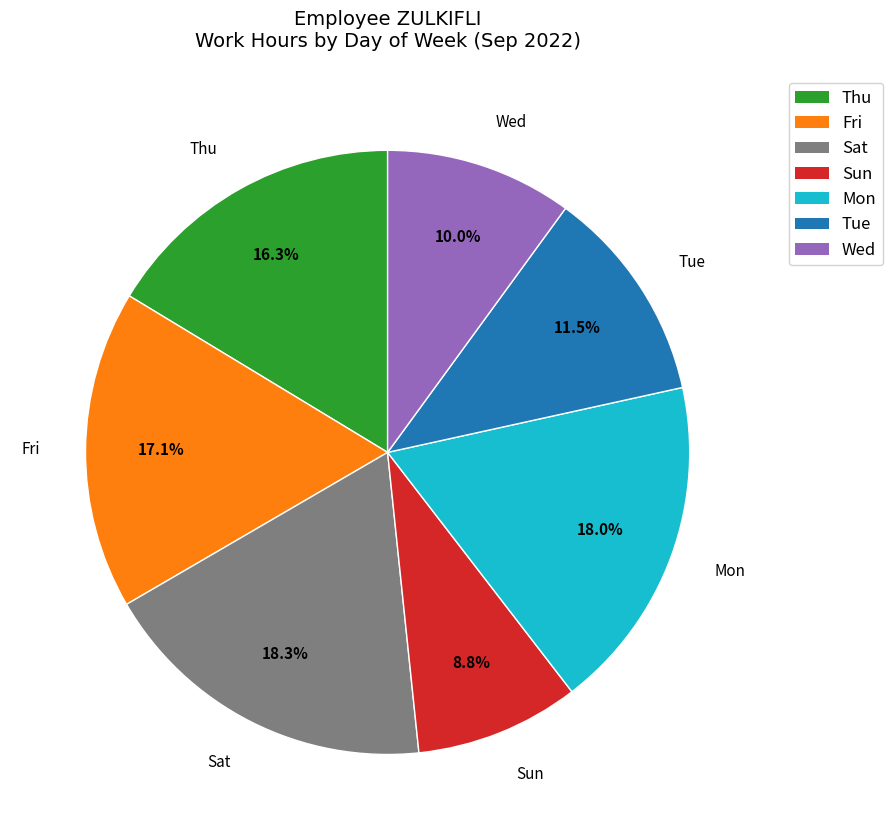

Combined, do Thu and Sun account for over 50%?

No